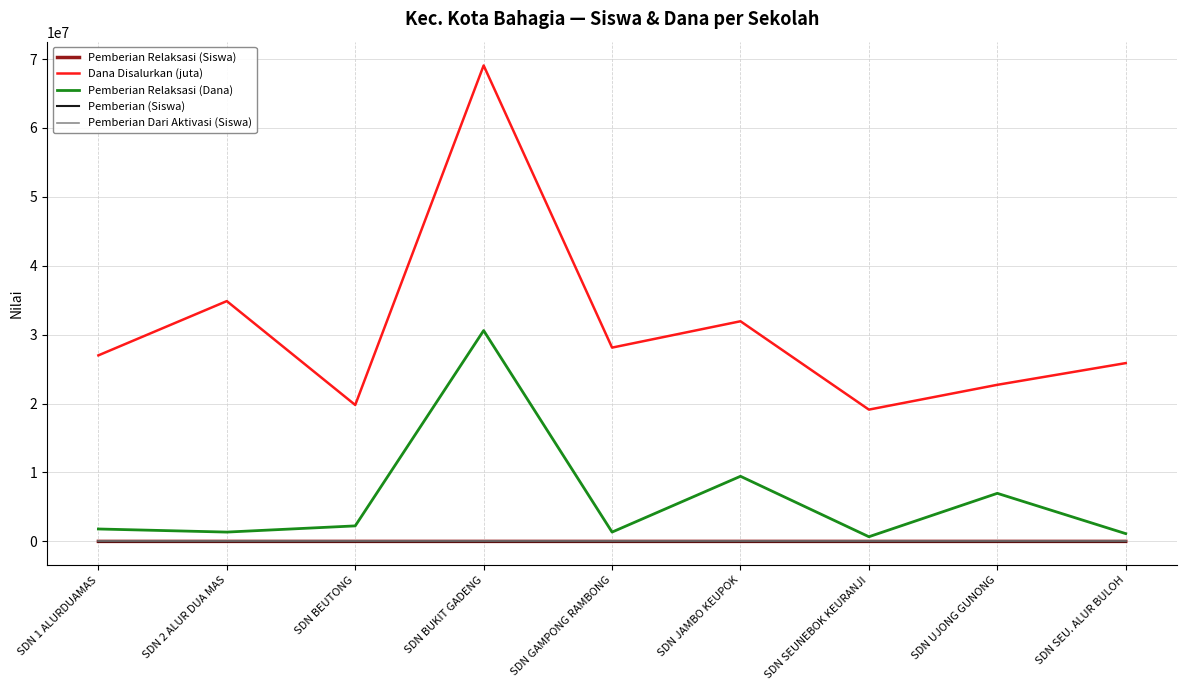

Between SDN SEUNEBOK KEURANJI and SDN SEU. ALUR BULOH, which series saw the biggest shift?

Dana Disalurkan (juta)